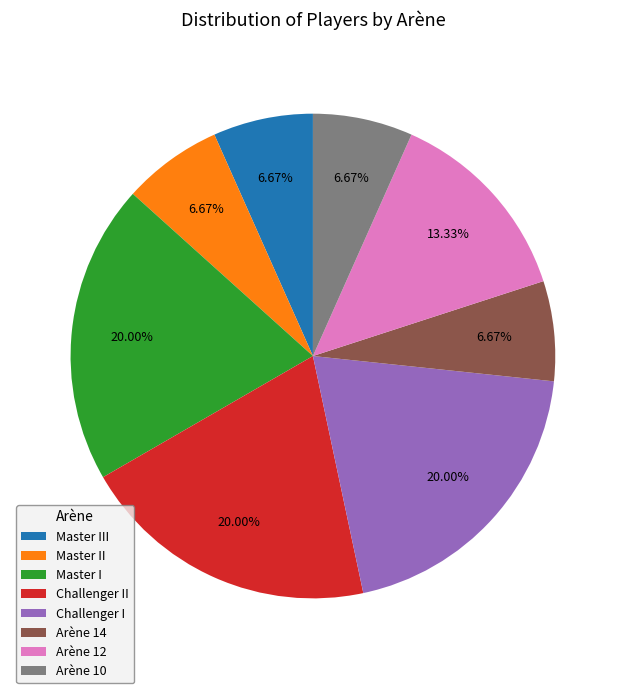

The Arène 14 slice represents 13% of the pie. True or false?

False